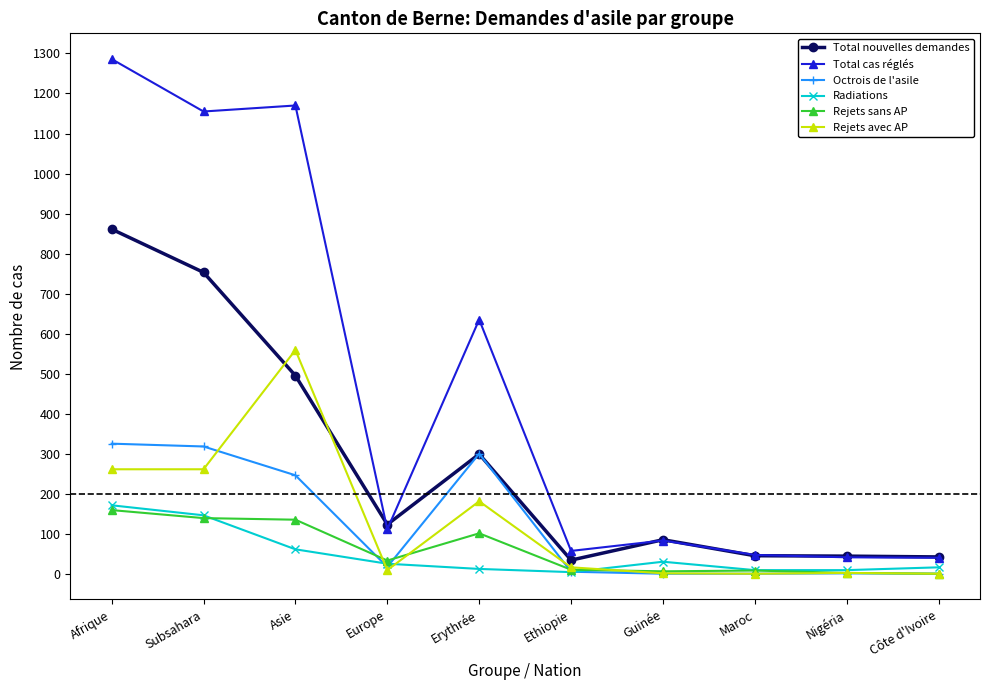

True or false: Rejets sans AP and Total cas réglés cross at least once.

False